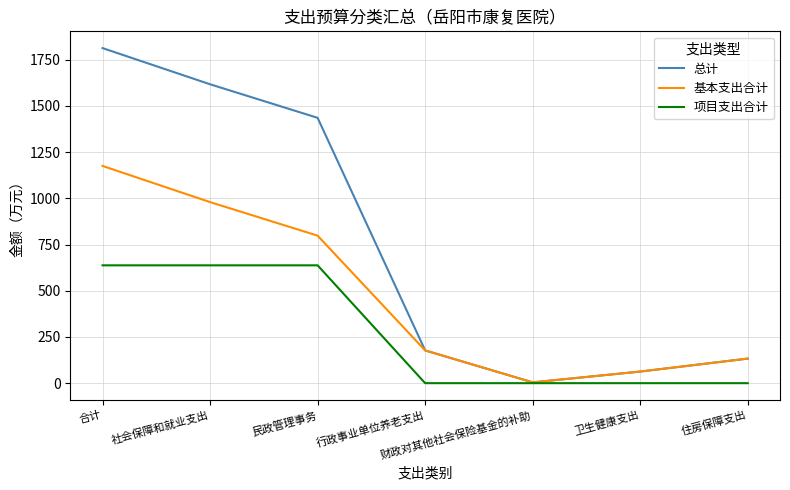

What is the spread (max minus min) of values at 社会保障和就业支出?

979.8